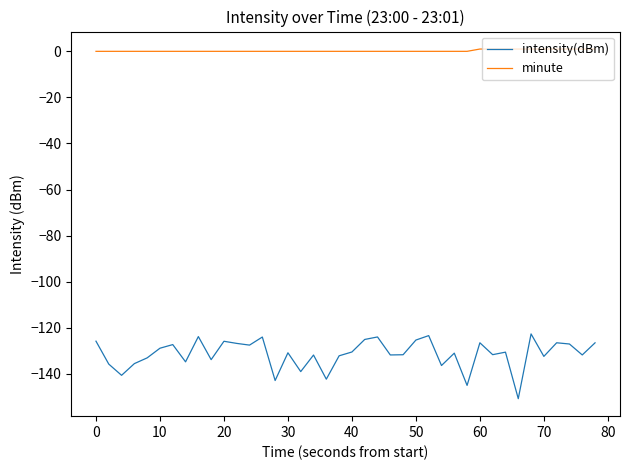

How many distinct data groups are displayed?

2